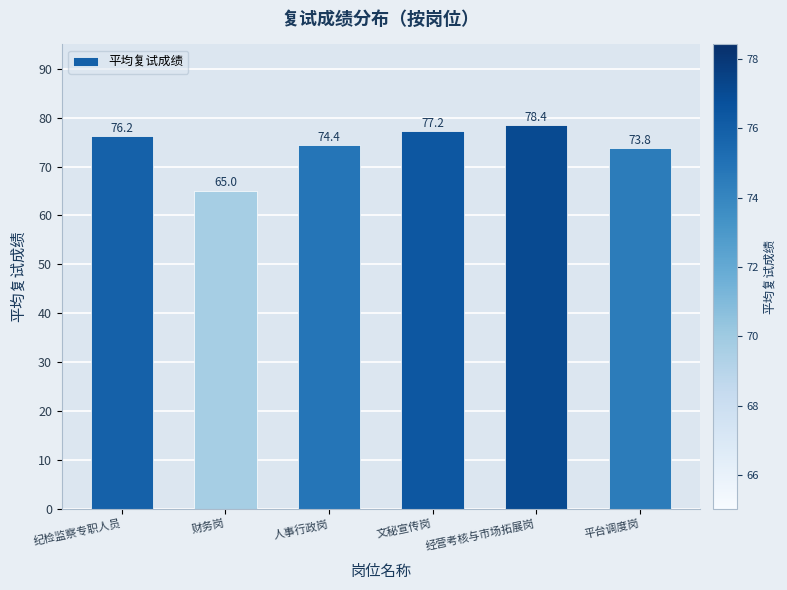

How many distinct data groups are displayed?

1